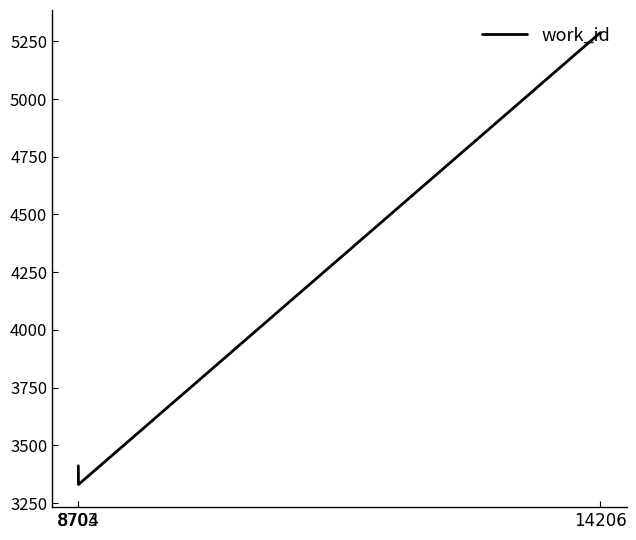

What is the average value?

4010